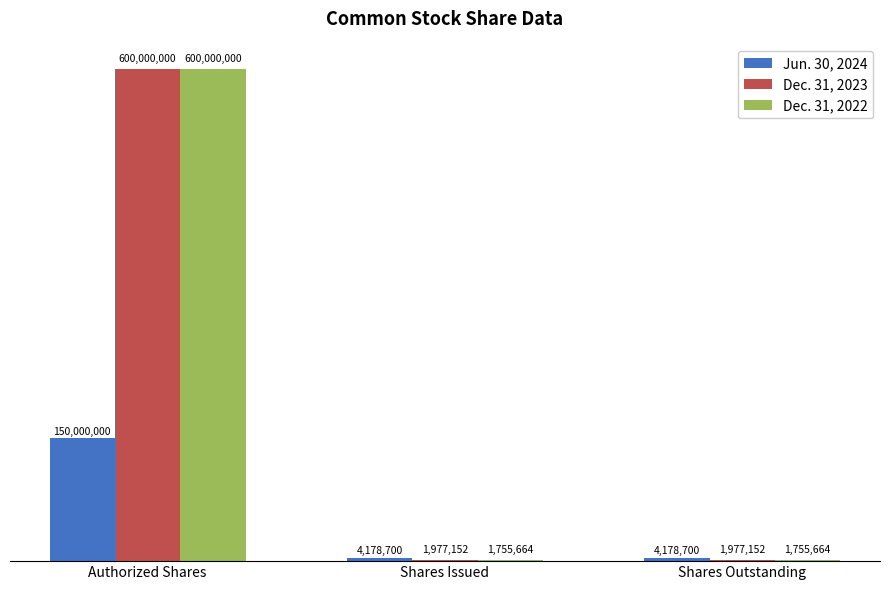

What are all the series names shown in the legend?

Jun. 30, 2024, Dec. 31, 2023, Dec. 31, 2022